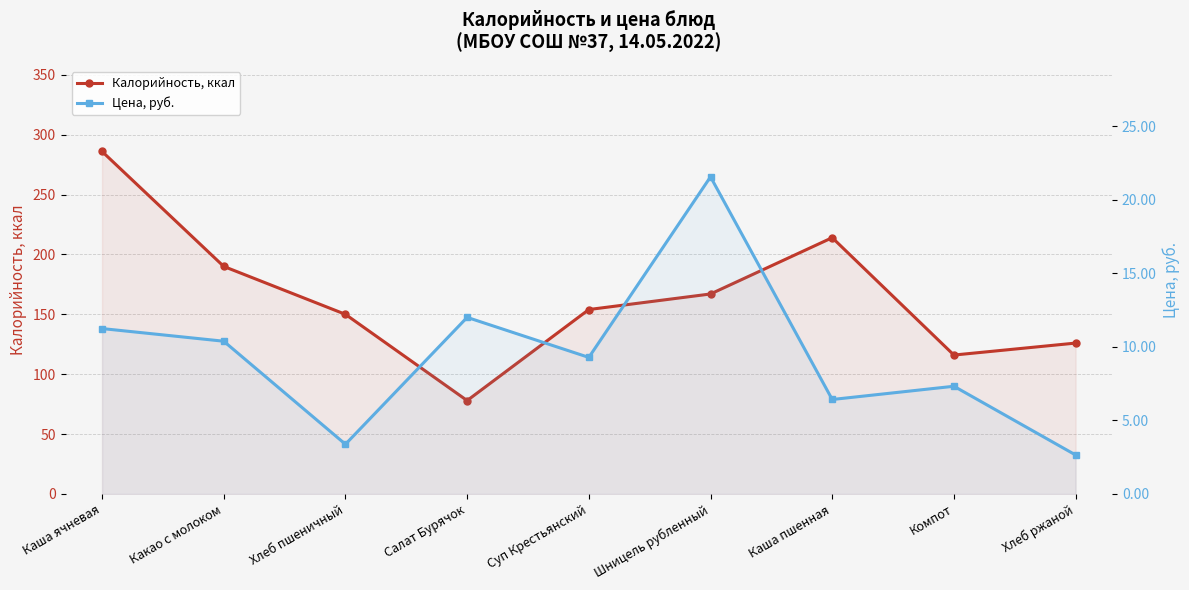

How many distinct data groups are displayed?

2